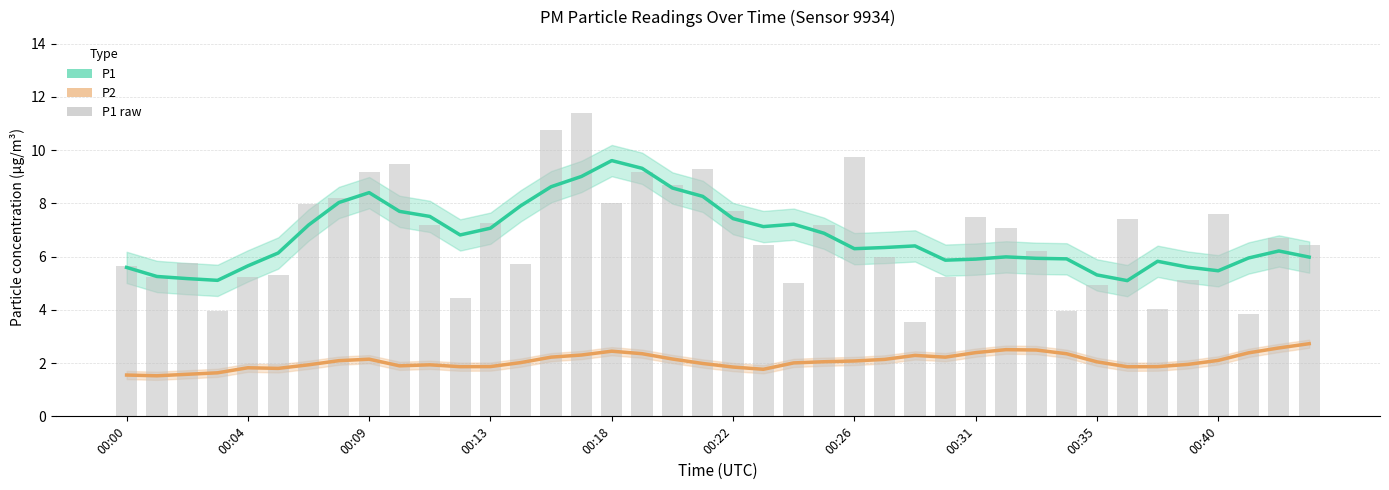

The P2 series shows 0.8 at 31. True or false?

False